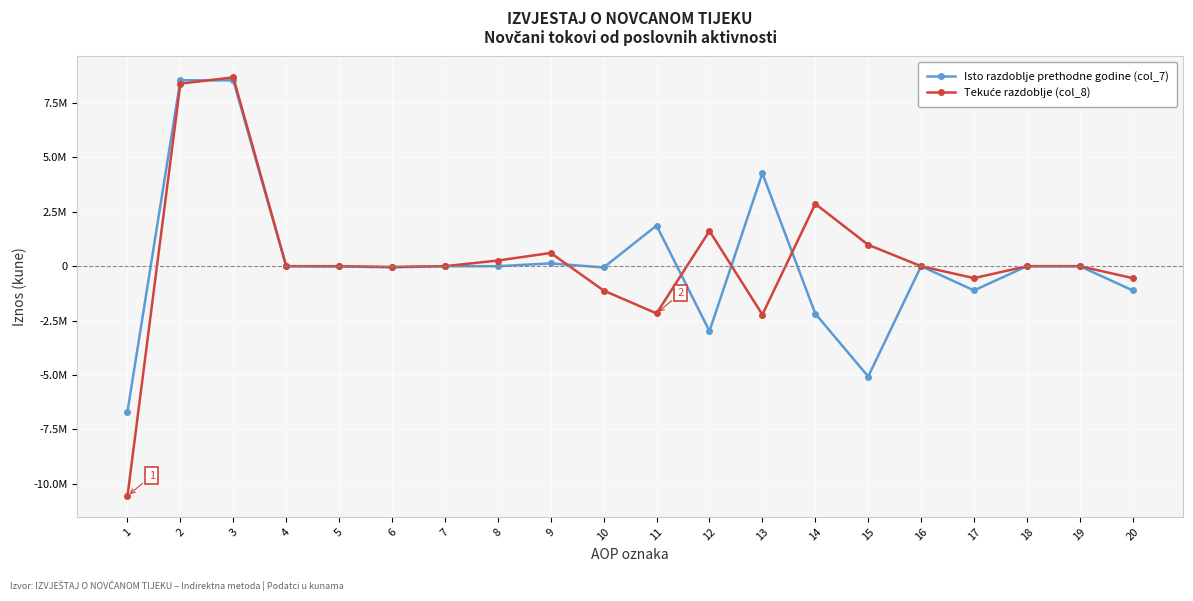

Does the chart have visible grid lines?

Yes